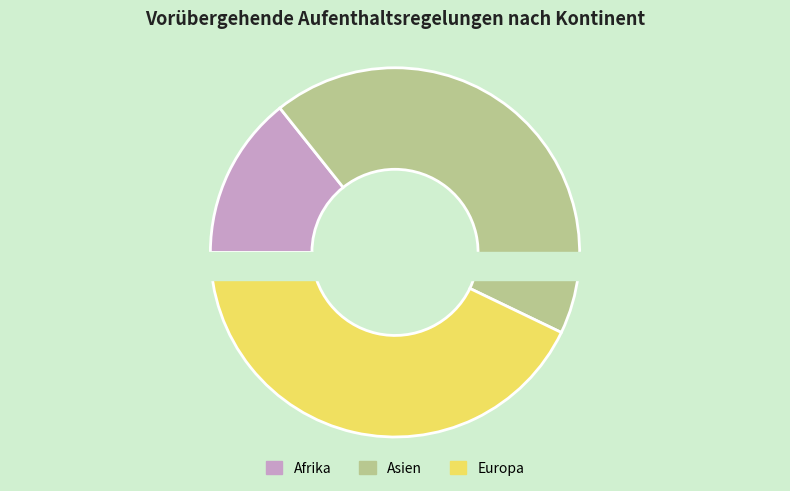

To the nearest percent, what is the difference between the largest and smallest slice percentages?

29%